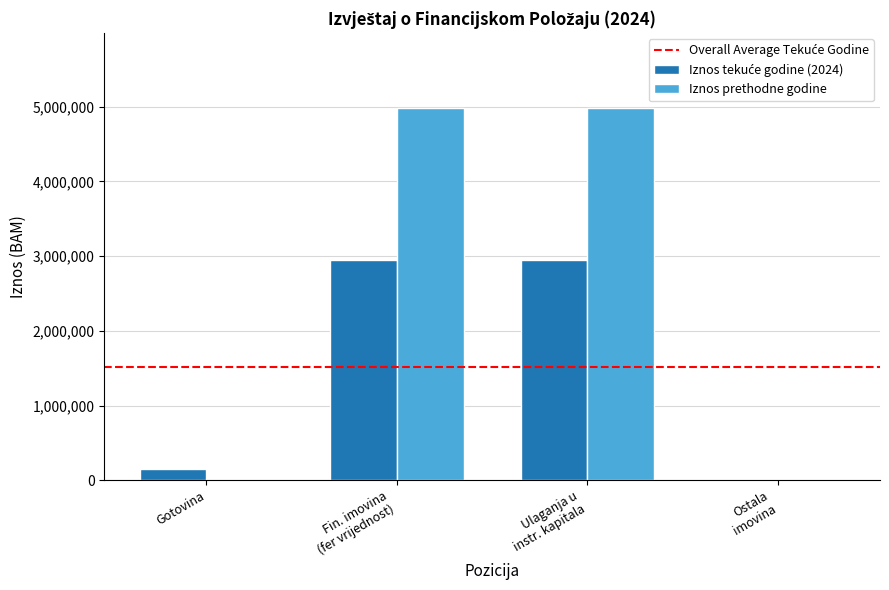

Which series has the largest total across all categories?

Iznos prethodne godine